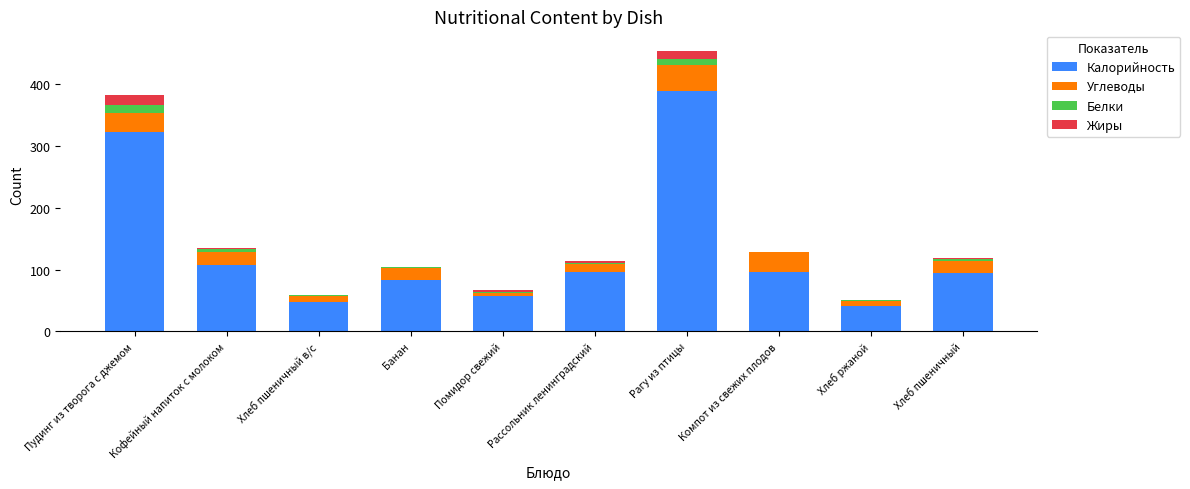

What are all the series names shown in the legend?

Калорийность, Углеводы, Белки, Жиры